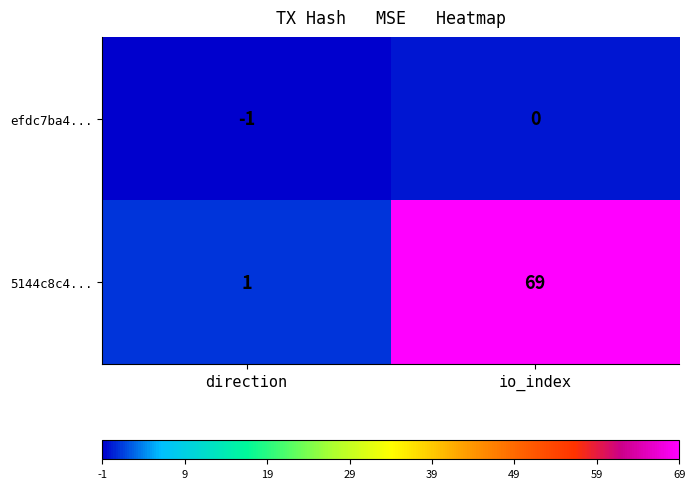

Reading right to left, extract all data points from this chart.

efdc7ba4...: io_index=0	direction=-1
5144c8c4...: io_index=69	direction=1